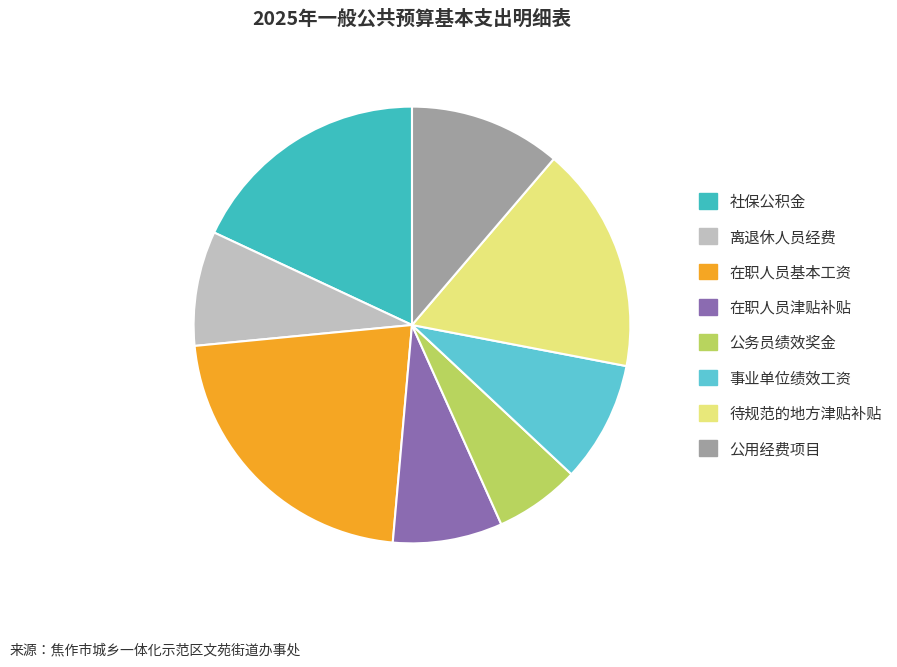

How many segments does this pie chart have?

8